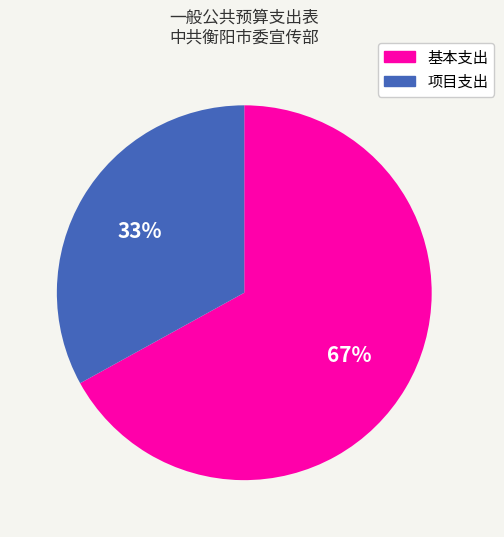

To the nearest percent, what percentage of the pie is 项目支出?

33%